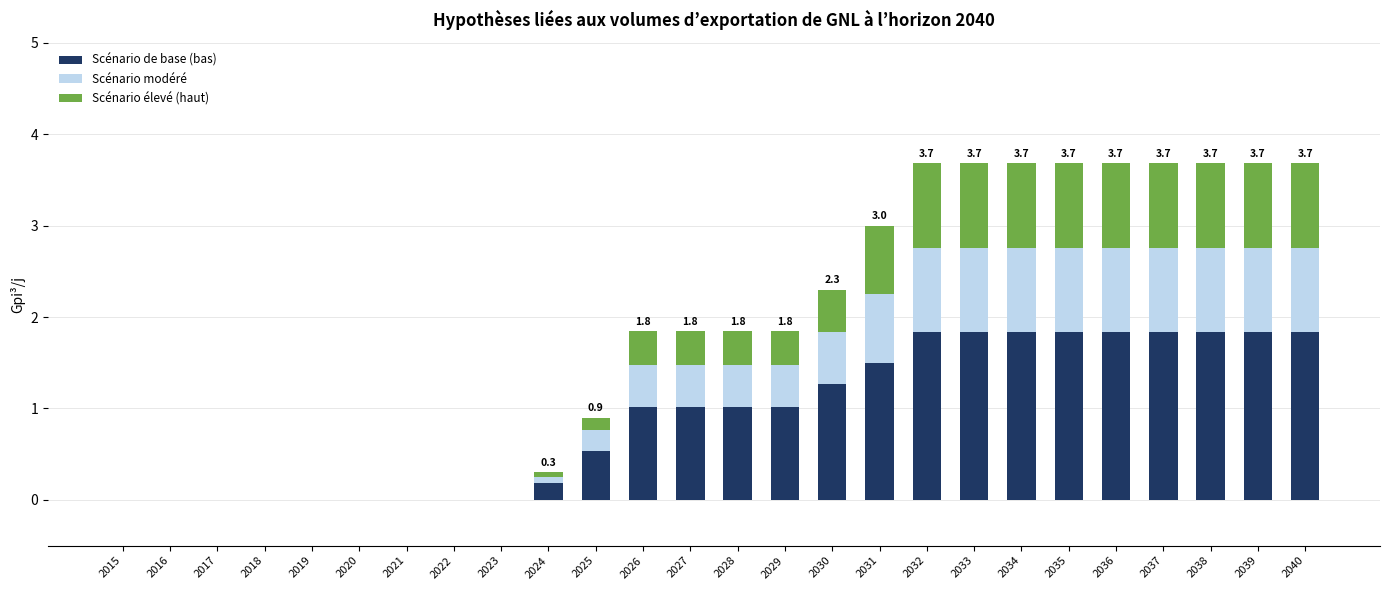

What is the sum of all Scénario de base (bas) values?

24.1